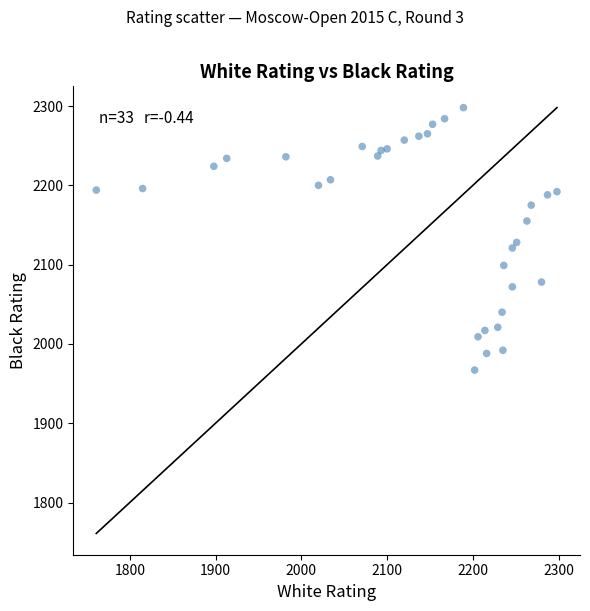

What is the range of Y values (max minus min)?

331